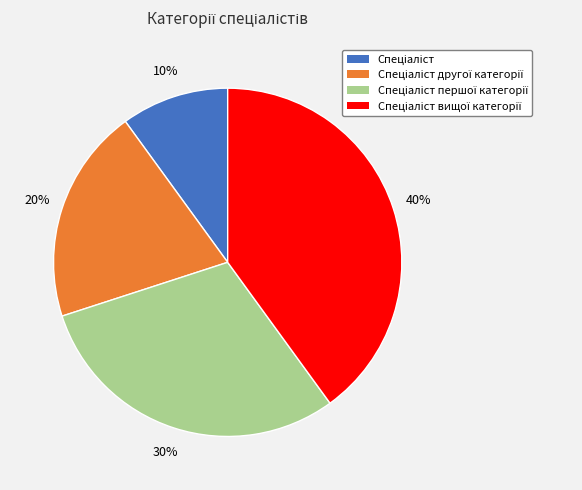

Does any single category account for the majority?

No